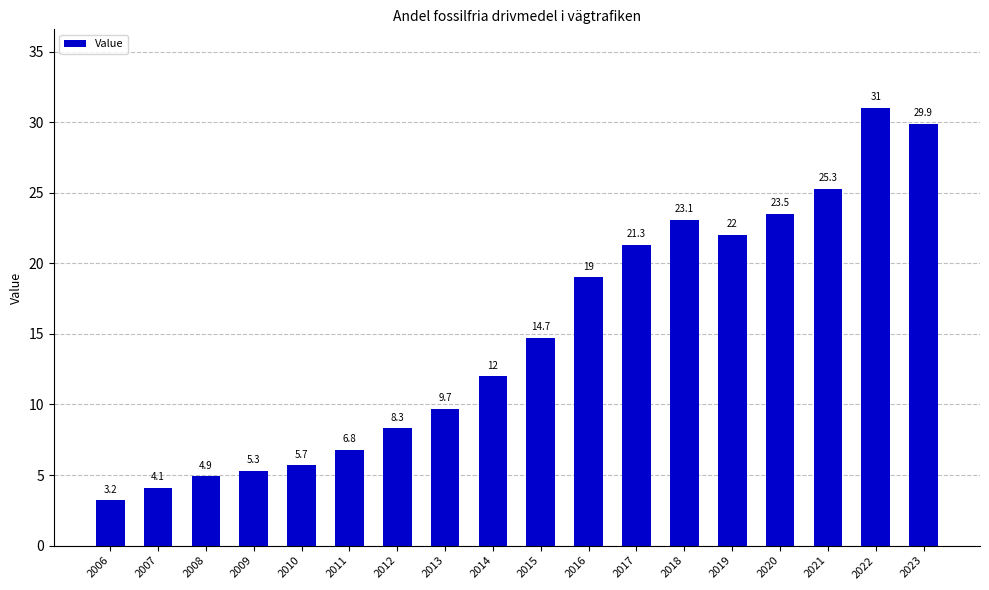

At which category does the chart reach its peak across all series?

2022